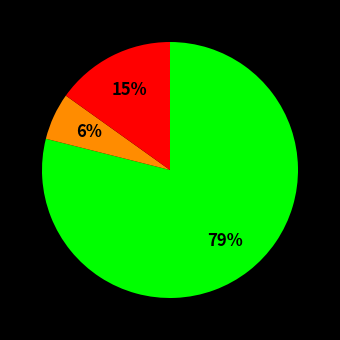

To the nearest percent, what is the difference between the largest and smallest slice percentages?

73%